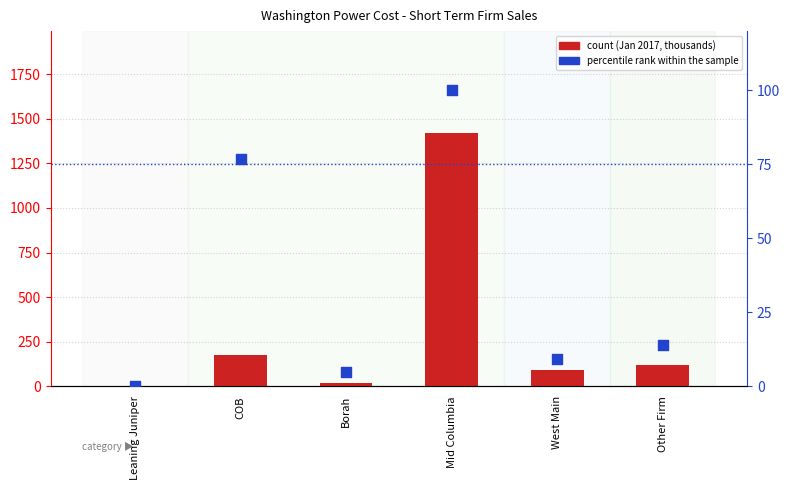

Is the value of percentile rank within the sample at Leaning Juniper greater than the value of count at West Main?

No